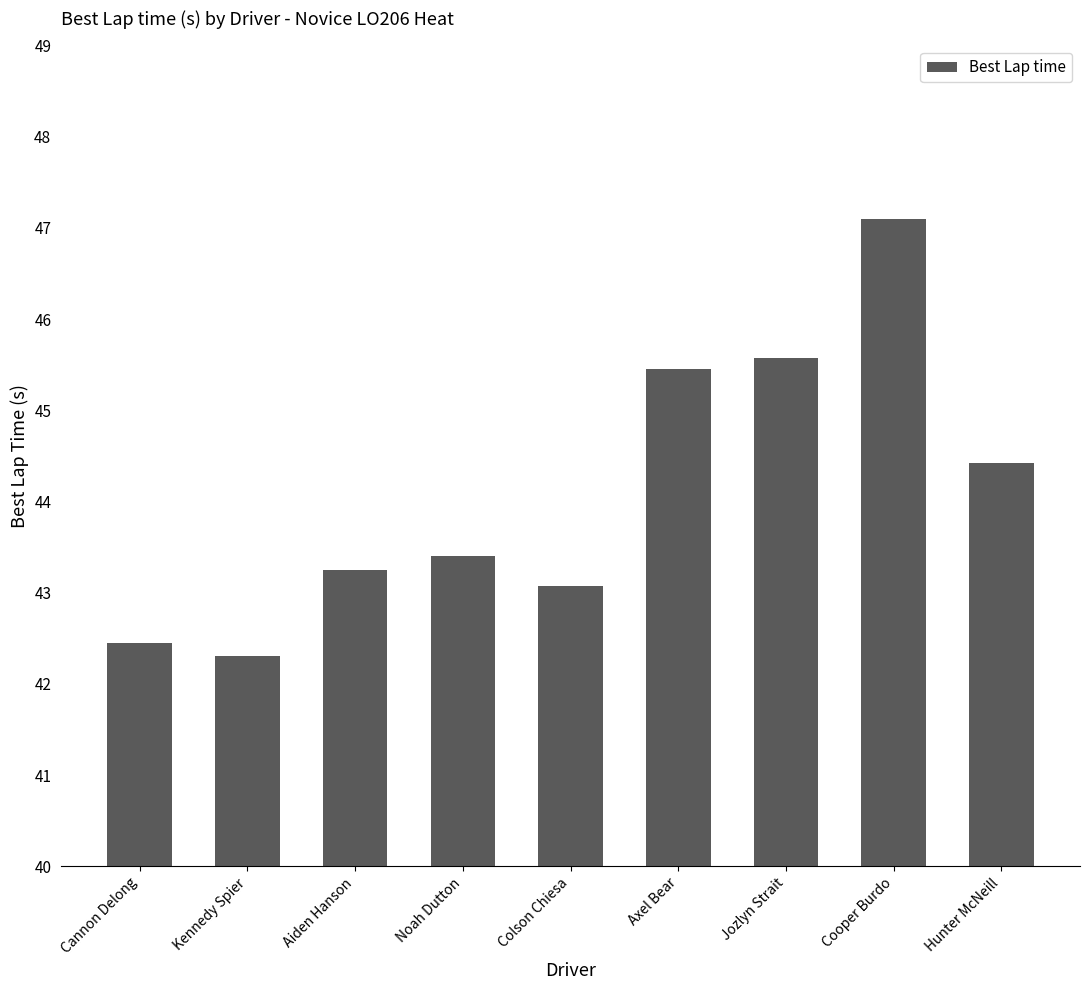

Reading left to right, list all the values displayed in this chart.

Cannon Delong=42.5	Kennedy Spier=42.3	Aiden Hanson=43.2	Noah Dutton=43.4	Colson Chiesa=43.1	Axel Bear=45.5	Jozlyn Strait=45.6	Cooper Burdo=47.1	Hunter McNeill=44.4